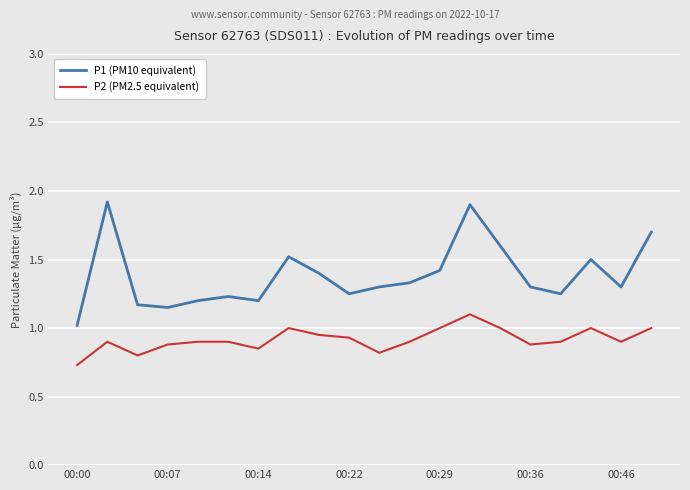

True or false: P2 (PM2.5 equivalent) and P1 (PM10 equivalent) intersect in this chart.

False